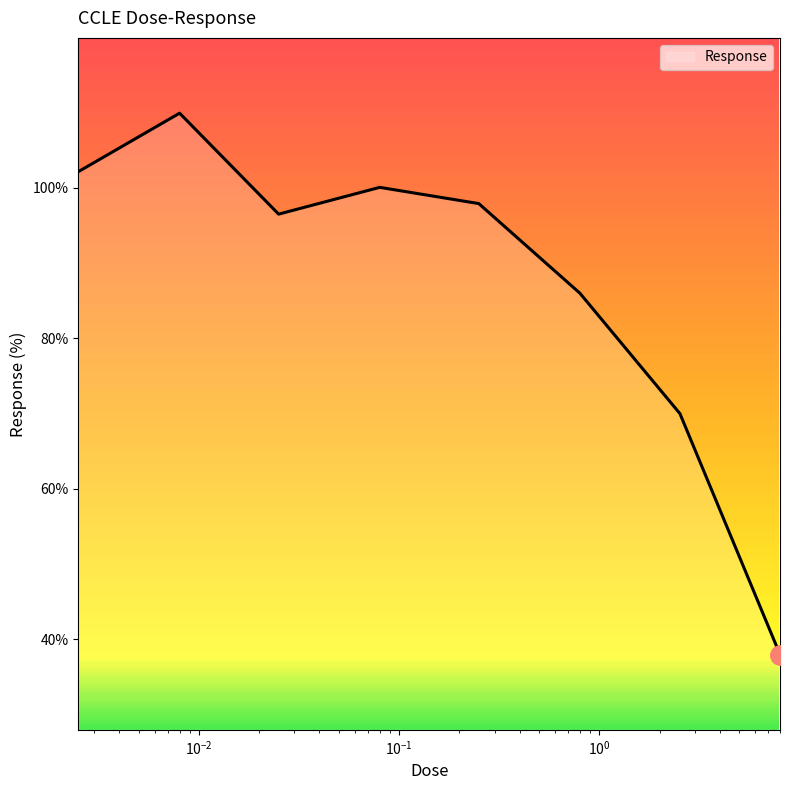

What is the smallest value displayed?

38.0